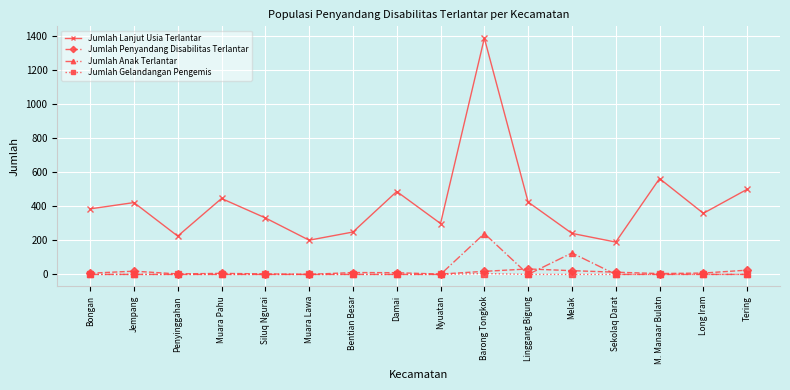

How many lines are shown in the chart?

4